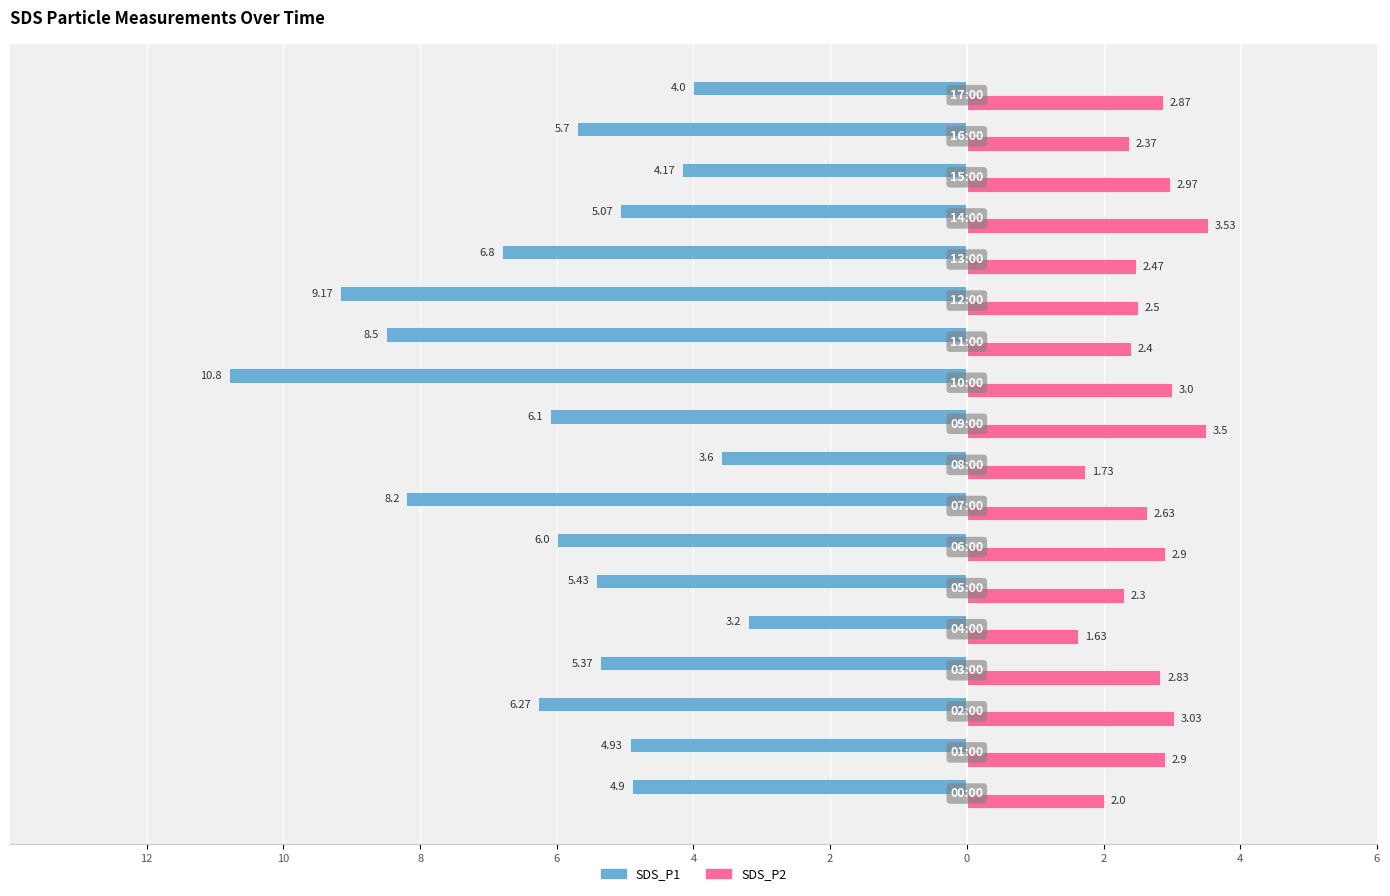

What are all the series names shown in the legend?

SDS_P1, SDS_P2